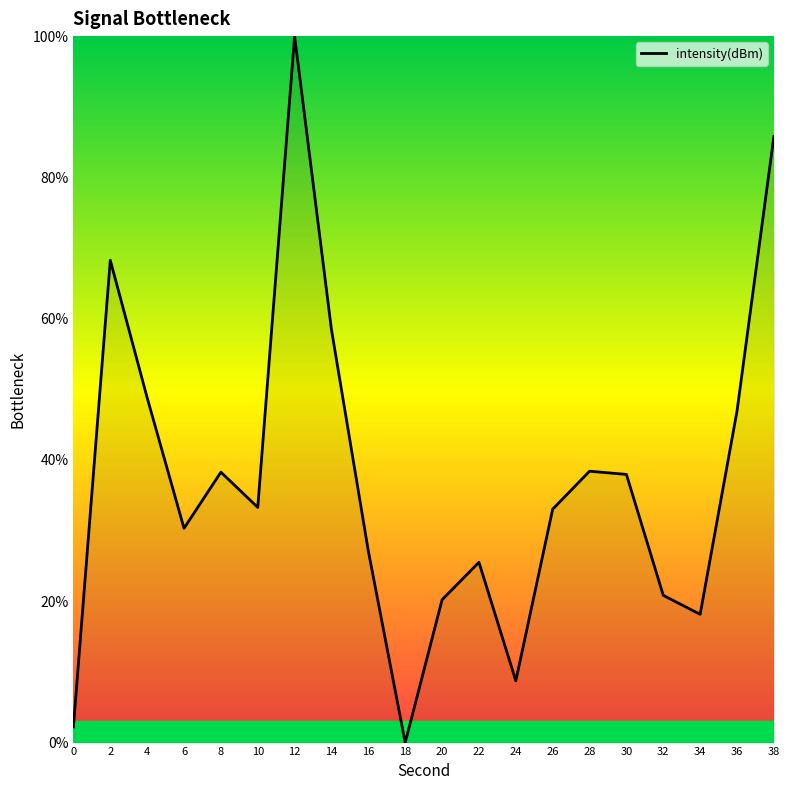

The value at 36 is 46.9. True or false?

True